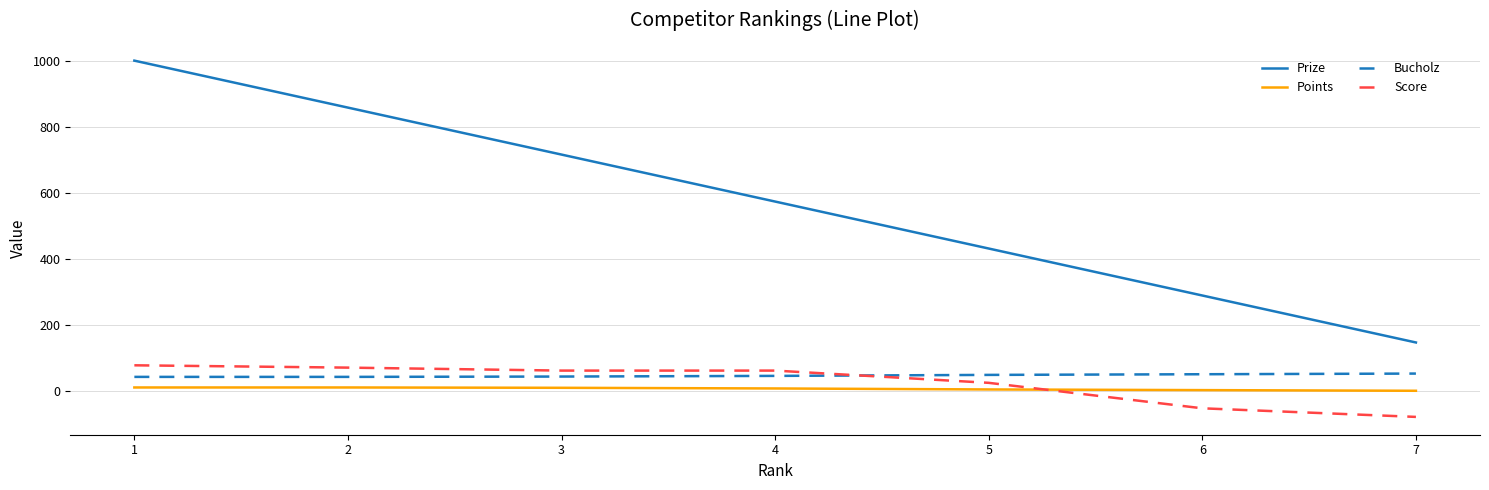

How many values in the Score series are below 63?

3